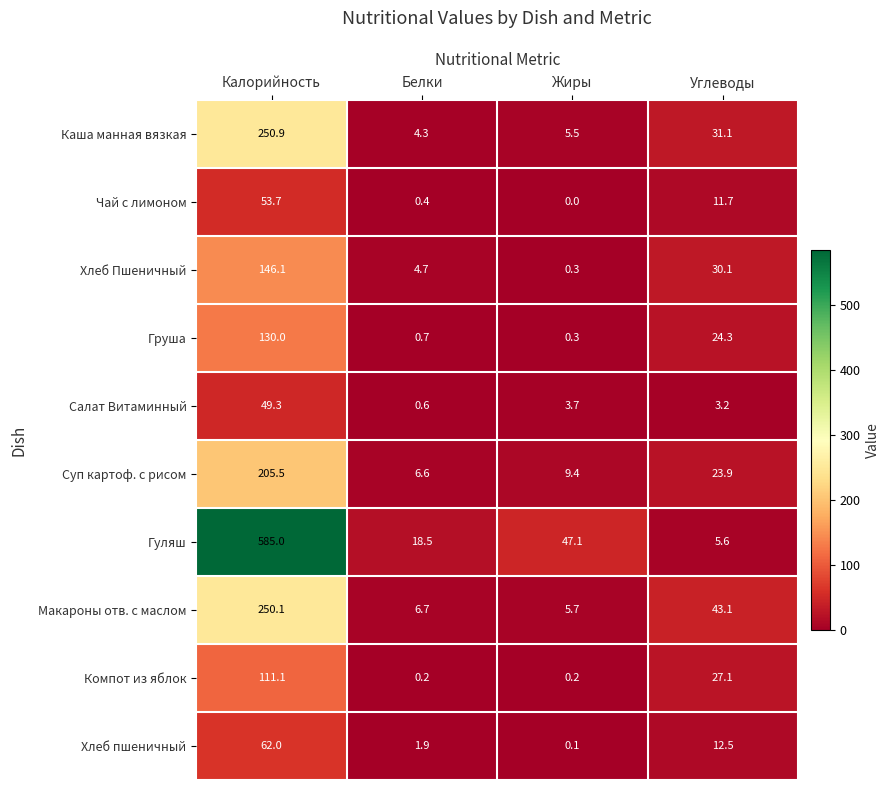

At which label is Груша closest to 65?

Углеводы